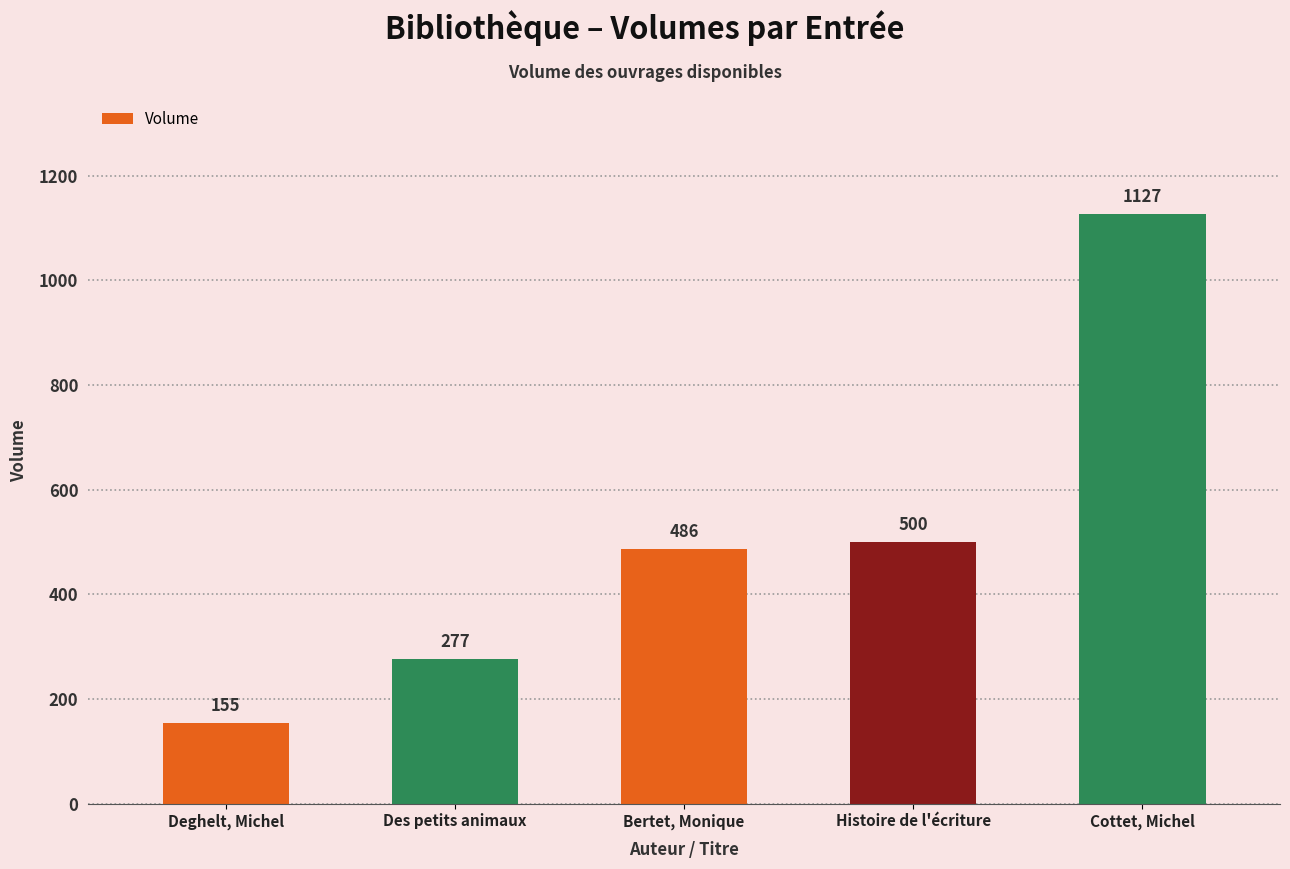

What position from the left is Bertet, Monique?

3